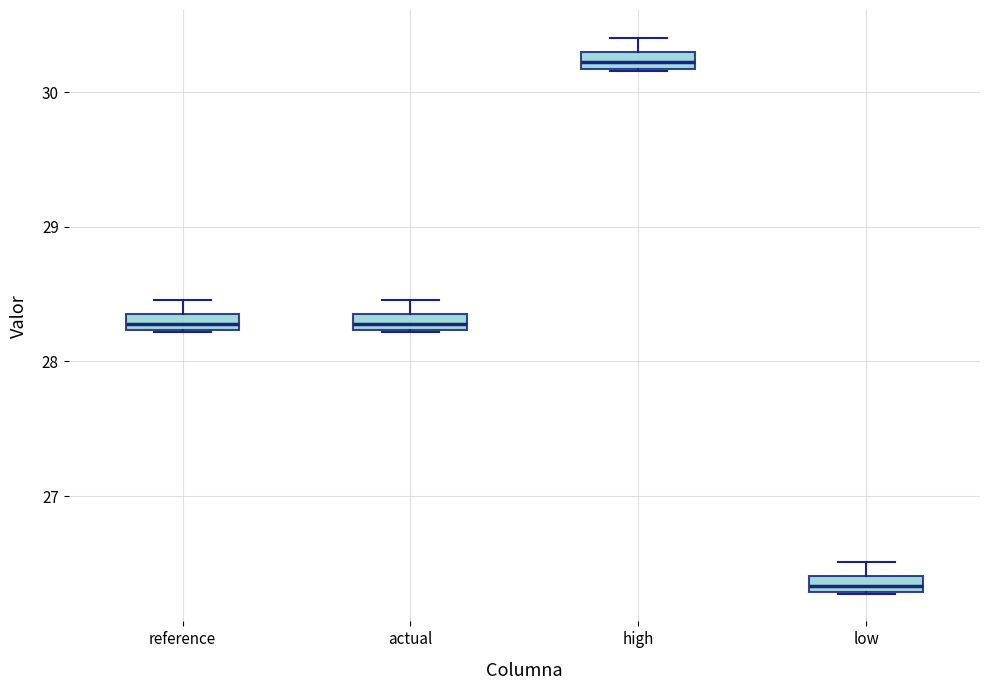

Where does the median line of the box for reference sit on the y-axis? The values are not printed on the chart, so give them approximately, as read against the axis.

28.3